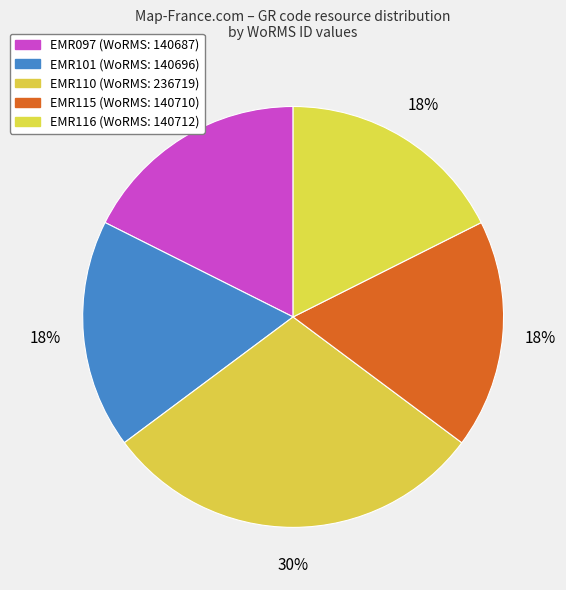

The EMR101 slice represents 18% of the pie. True or false?

True